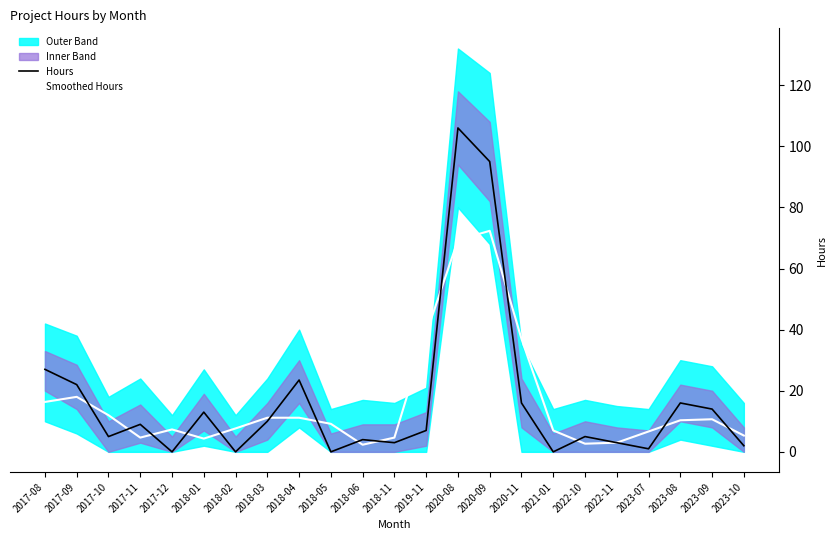

Which series has the largest range (max minus min)?

Hours